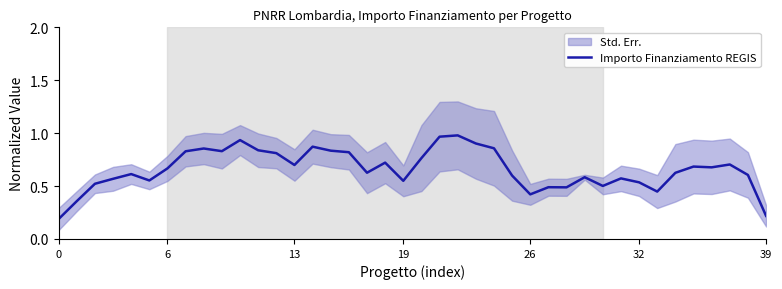

True or false: the data shows 0.6 at 25.

True